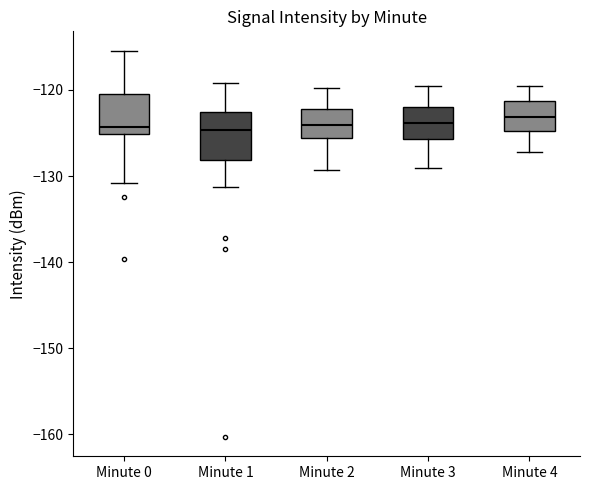

Where is the upper edge of the box for Minute 3 on the y-axis? The values are not printed on the chart, so give them approximately, as read against the axis.

-122